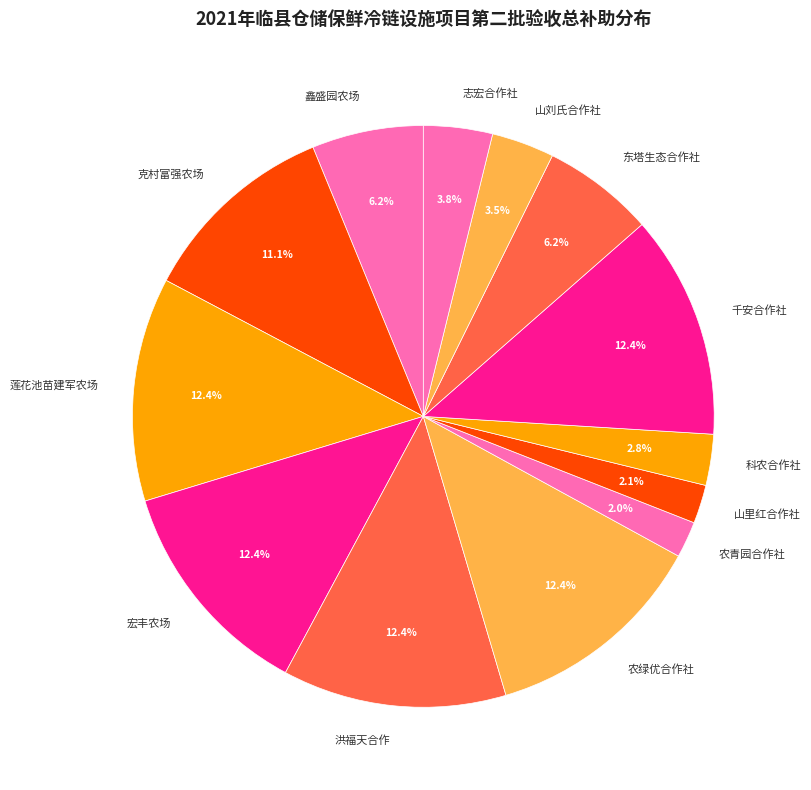

What percentage is NOT represented by 科农合作社?

97.2%